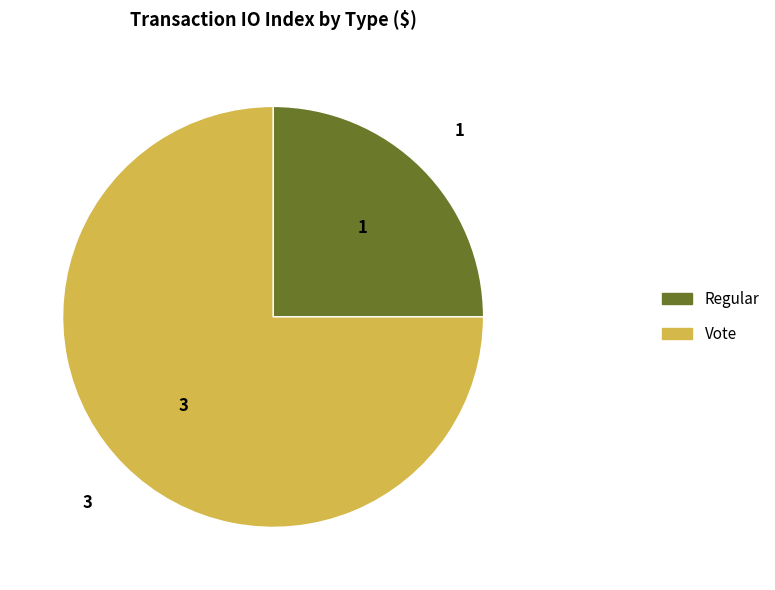

How many segments does this pie chart have?

2